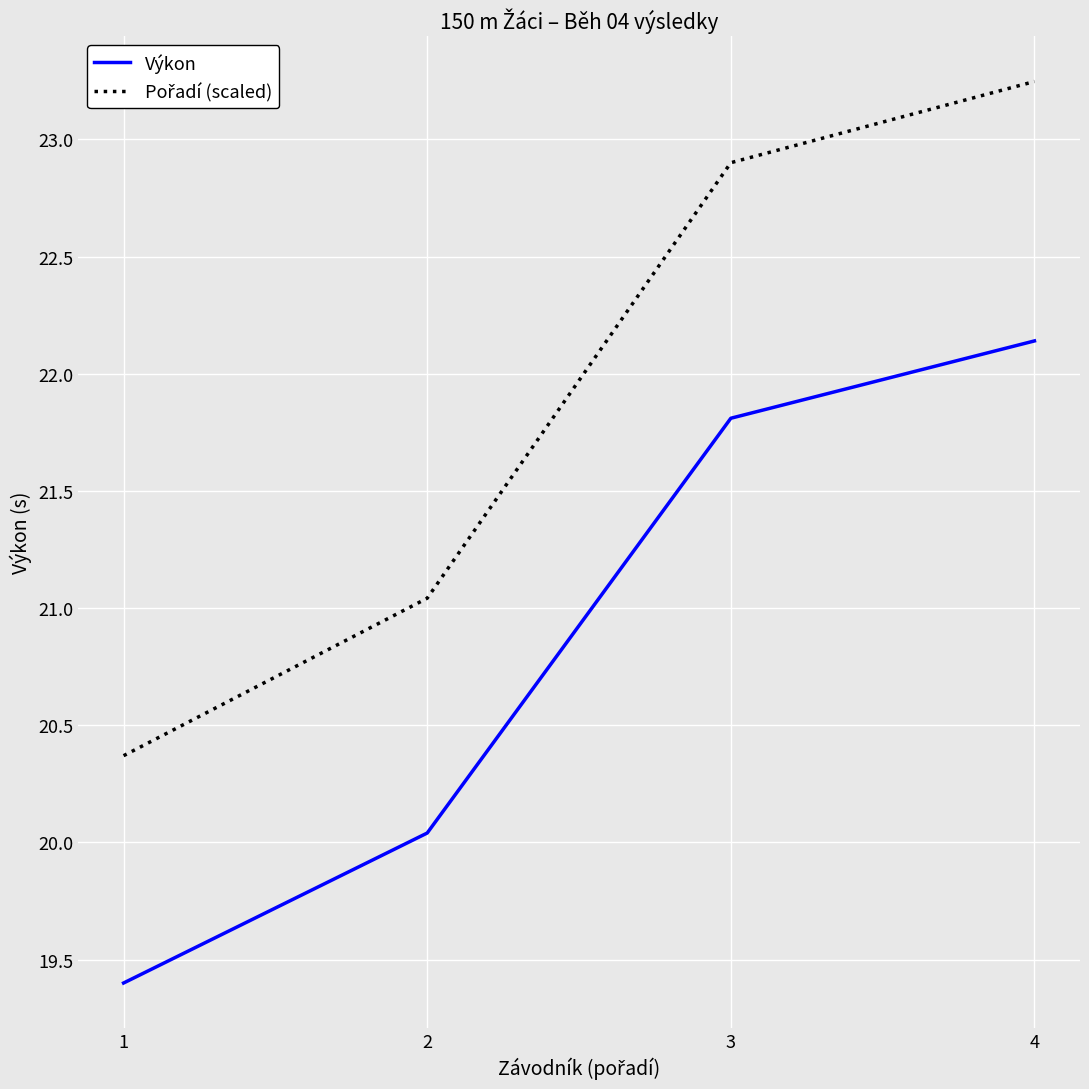

What is the average value of the Výkon series?

20.8